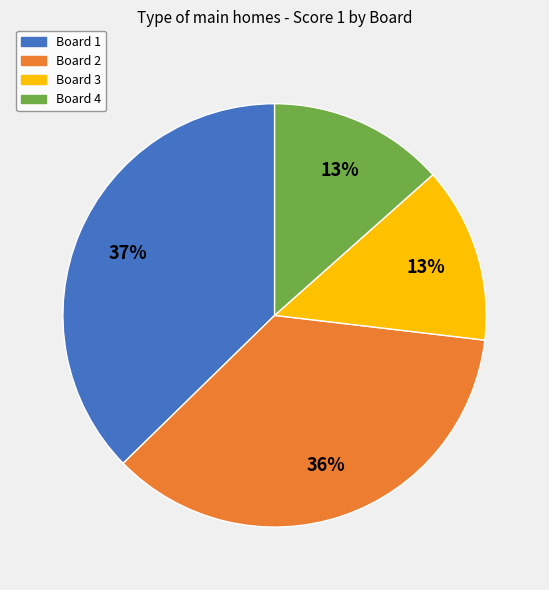

To the nearest percent, what percentage of the pie is Board 2?

36%